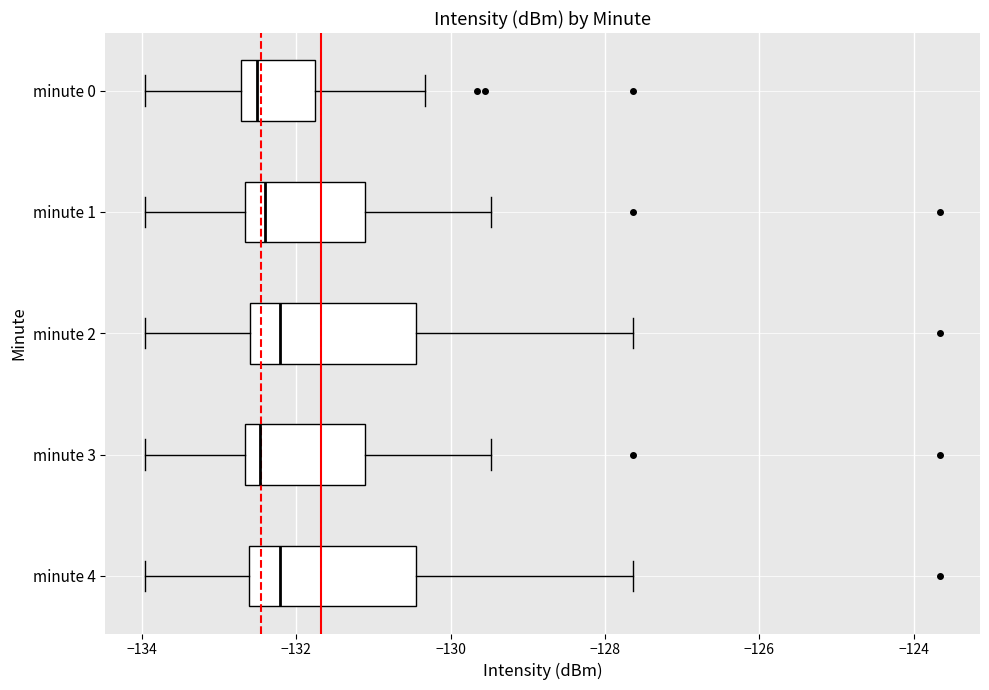

Where does the left whisker of the box for minute 2 end on the x-axis? The values are not printed on the chart, so give them approximately, as read against the axis.

-134.0